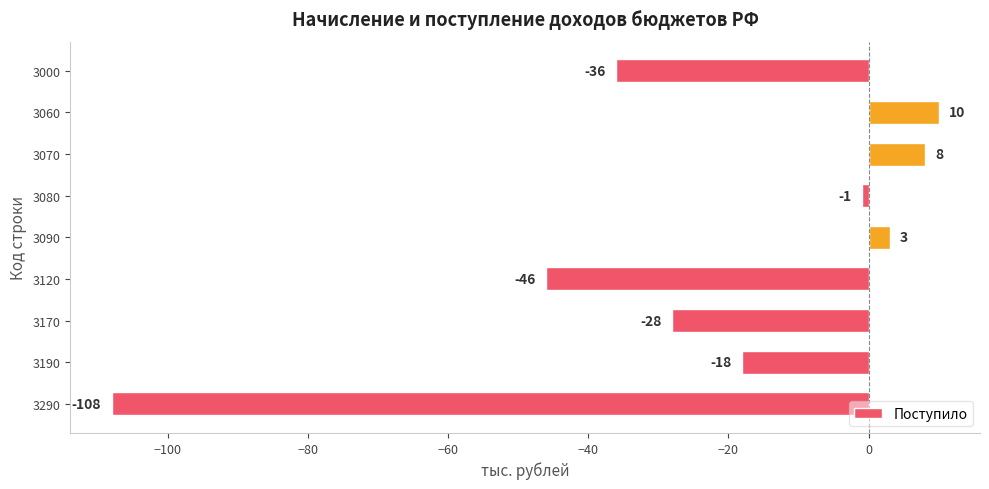

How many bars are there in total?

9